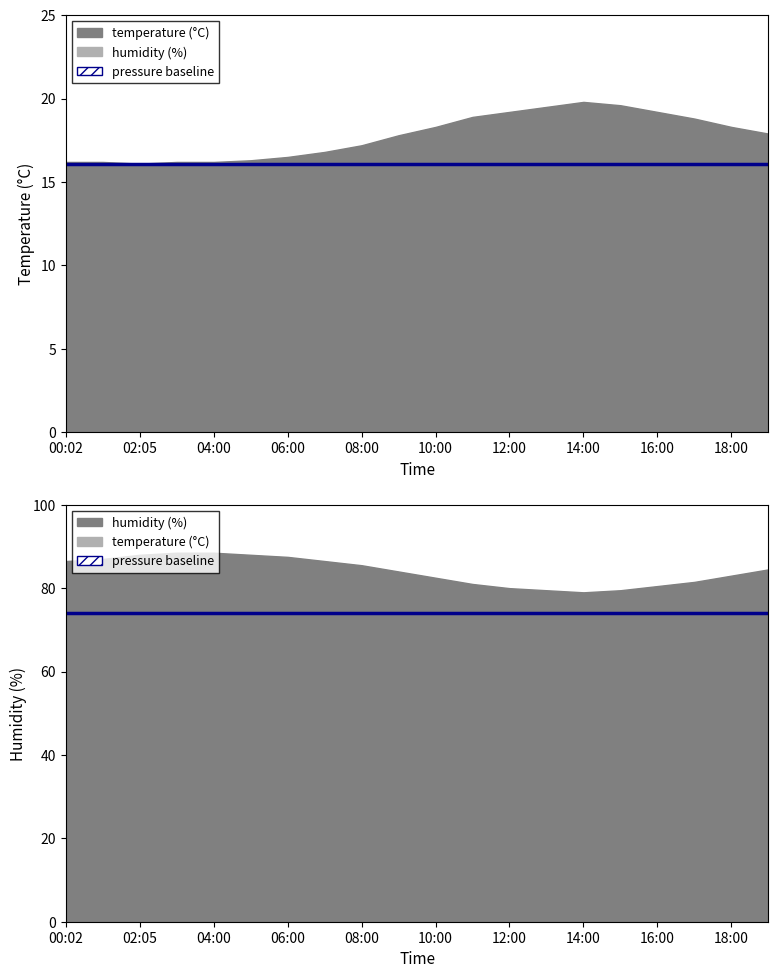

Rank the categories by humidity (fixed baseline) value from highest to lowest.

00:02, 02:05, 04:00, 06:00, 08:00, 10:00, 12:00, 14:00, 16:00, 18:00, 10, 11, 12, 13, 14, 15, 16, 17, 18, 19